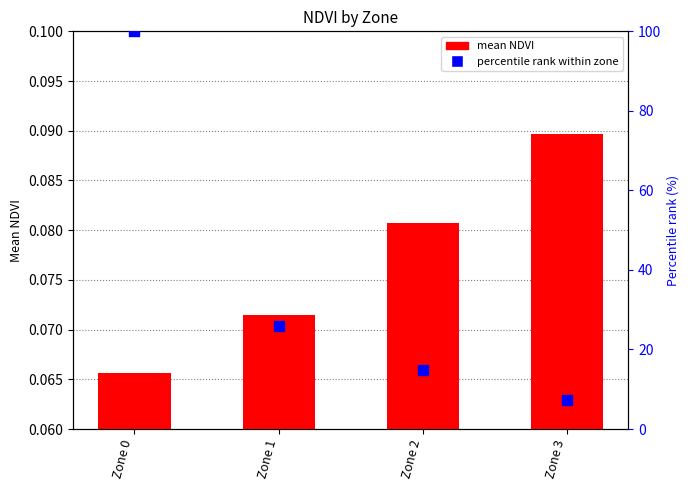

Which series has the largest Y range (max minus min)?

percentile rank